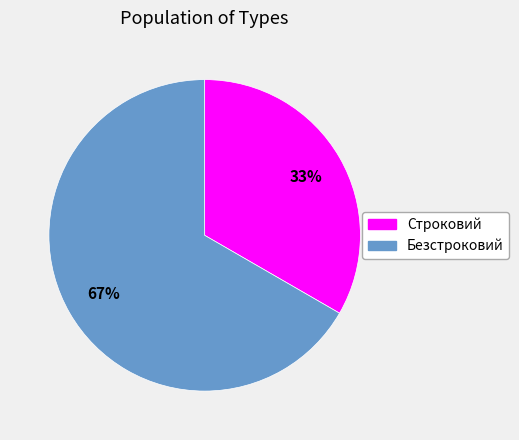

Do Строковий and Безстроковий together represent more than half of the pie?

Yes